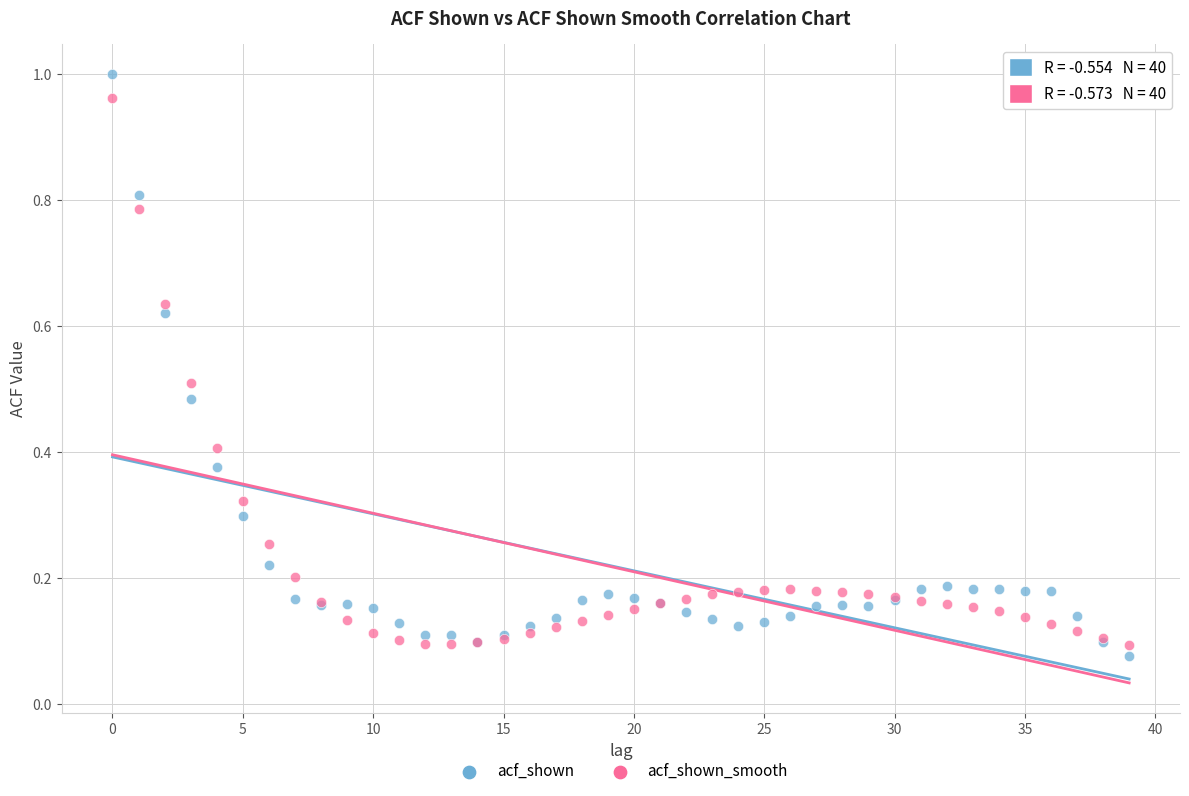

Which series contains the lowest Y value?

acf_shown